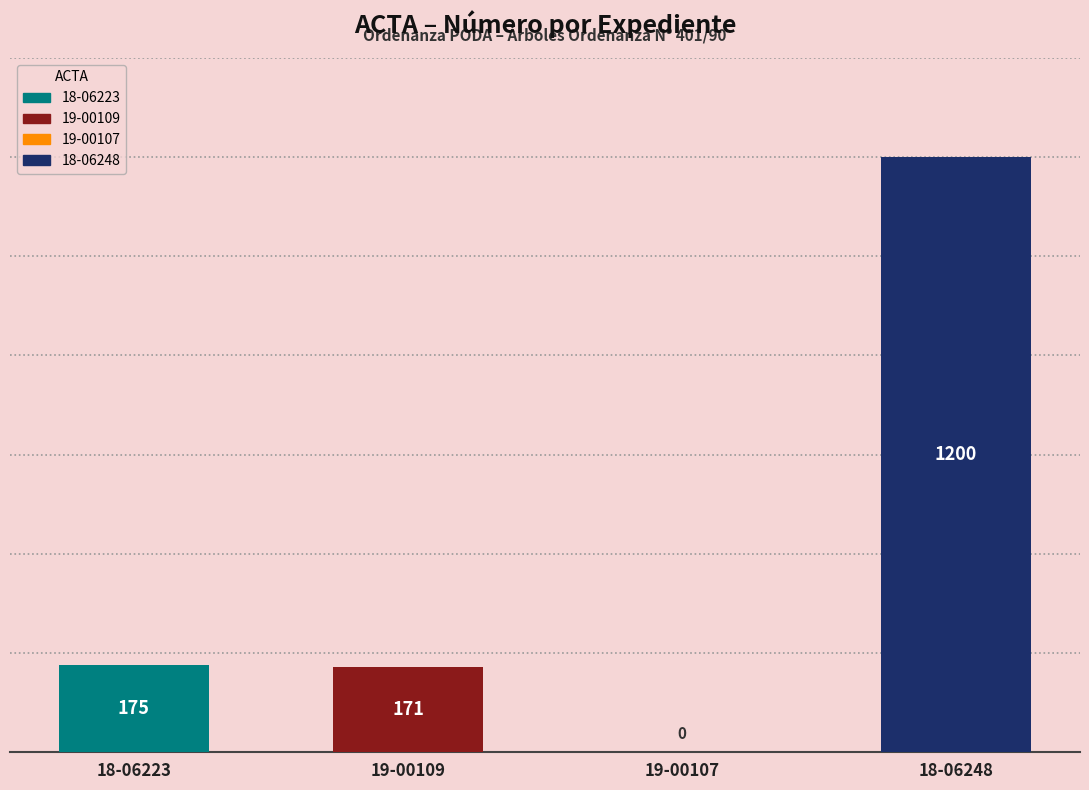

What is the maximum value shown in the chart?

1200